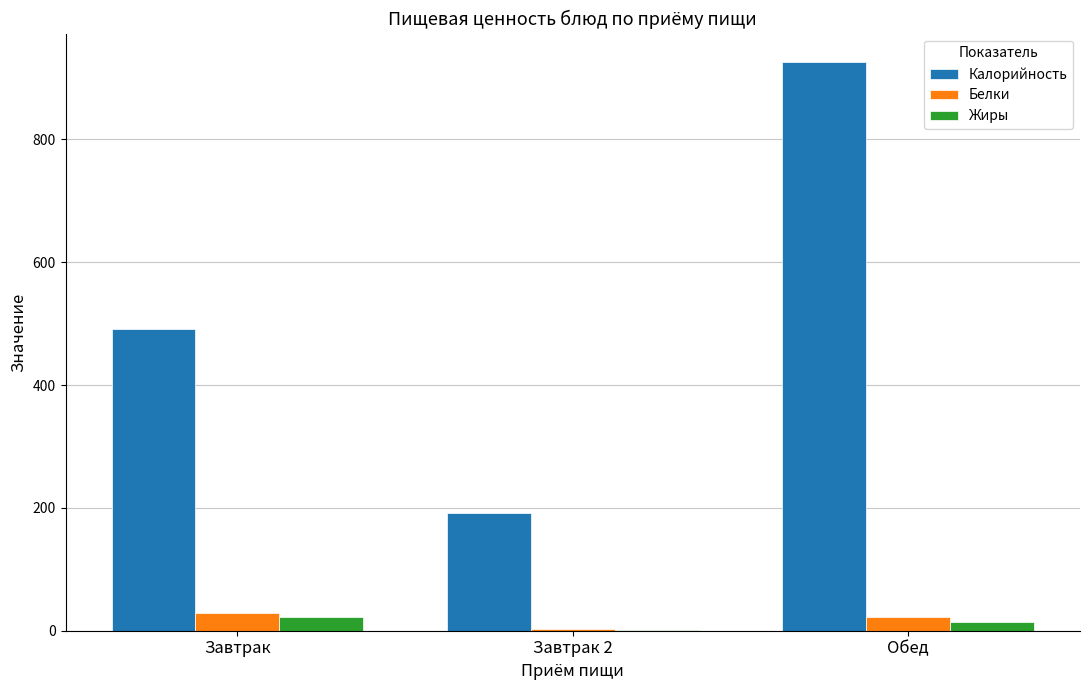

Which category has the highest value across all series?

Обед